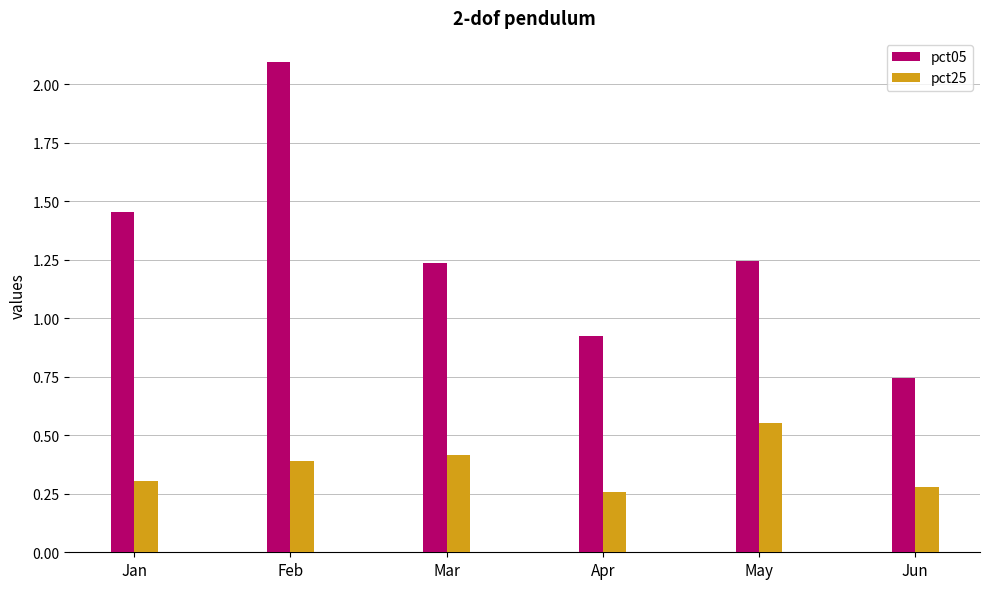

Rank the series by their average value, from lowest to highest.

pct25, pct05